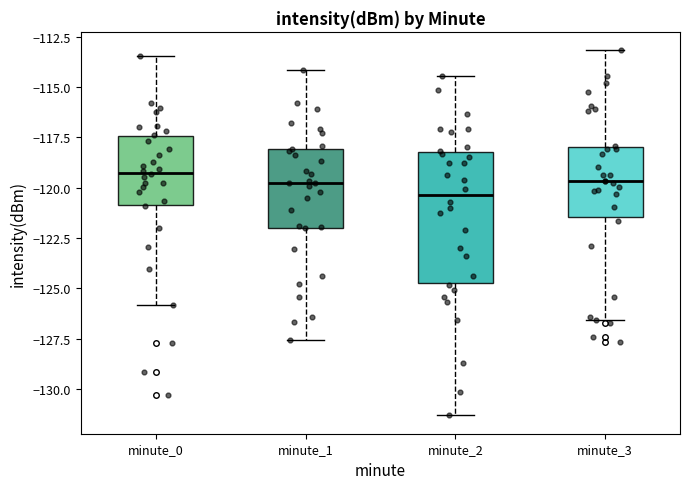

Reading left to right, transcribe this box plot: for each box, give where its median line is, the range the box spans, and where its two whiskers end, as read against the y-axis. The values are not printed on the chart, so give them approximately, as read against the axis.

minute_0: median -119.0, box -121.0 to -117.5, whiskers -126.0 to -113.5
minute_1: median -120.0, box -122.0 to -118.0, whiskers -127.5 to -114.0
minute_2: median -120.5, box -124.5 to -118.0, whiskers -131.5 to -114.5
minute_3: median -119.5, box -121.5 to -118.0, whiskers -126.5 to -113.0